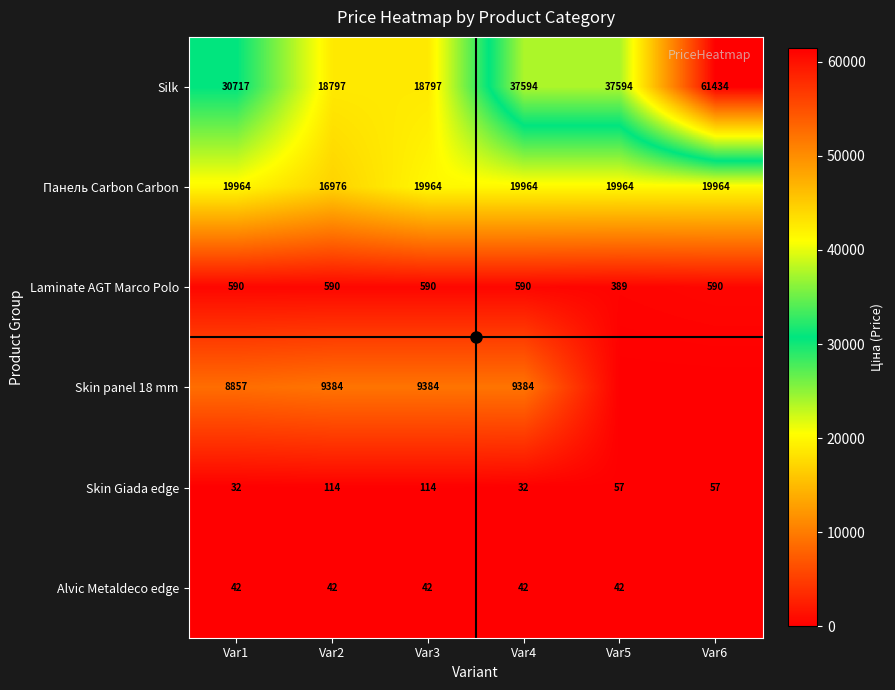

What is the maximum value shown in the chart?

61434.3